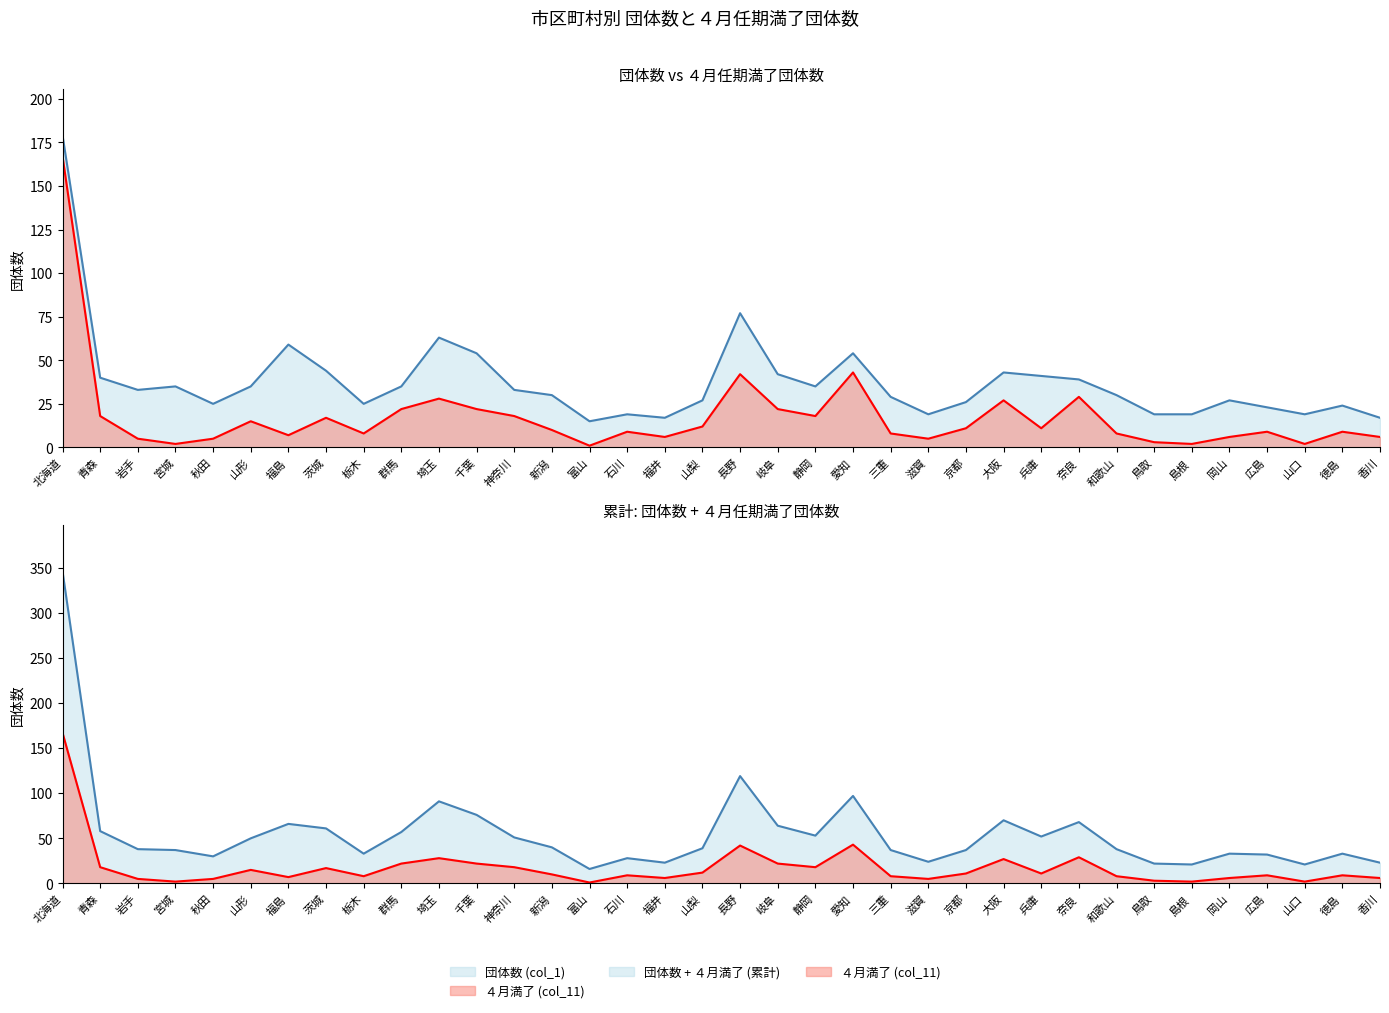

How many lines are shown in the chart?

2